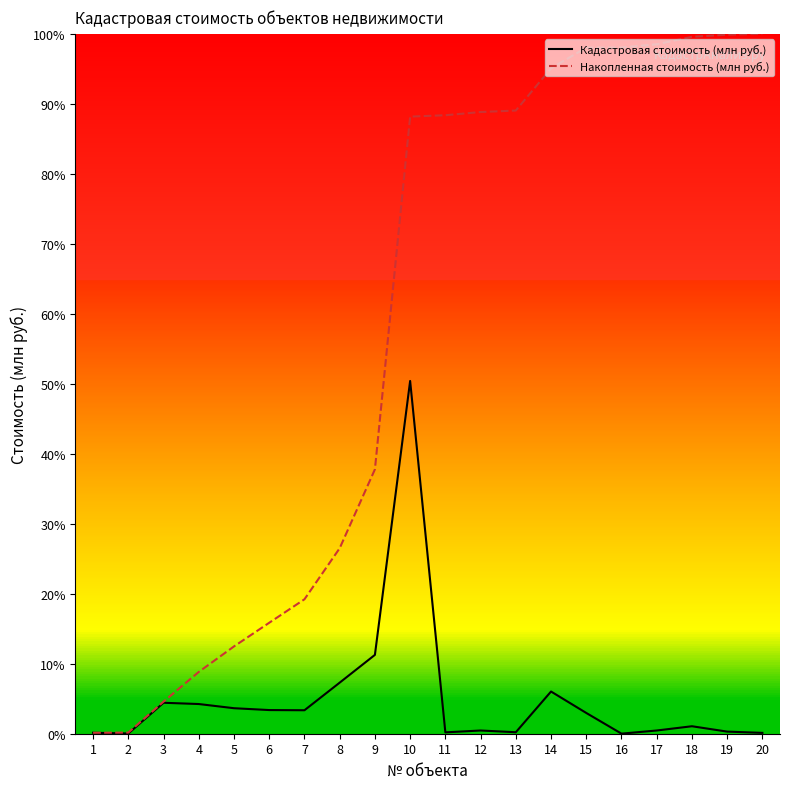

Which series has the largest total across all categories?

Накопленная стоимость (млн руб.)